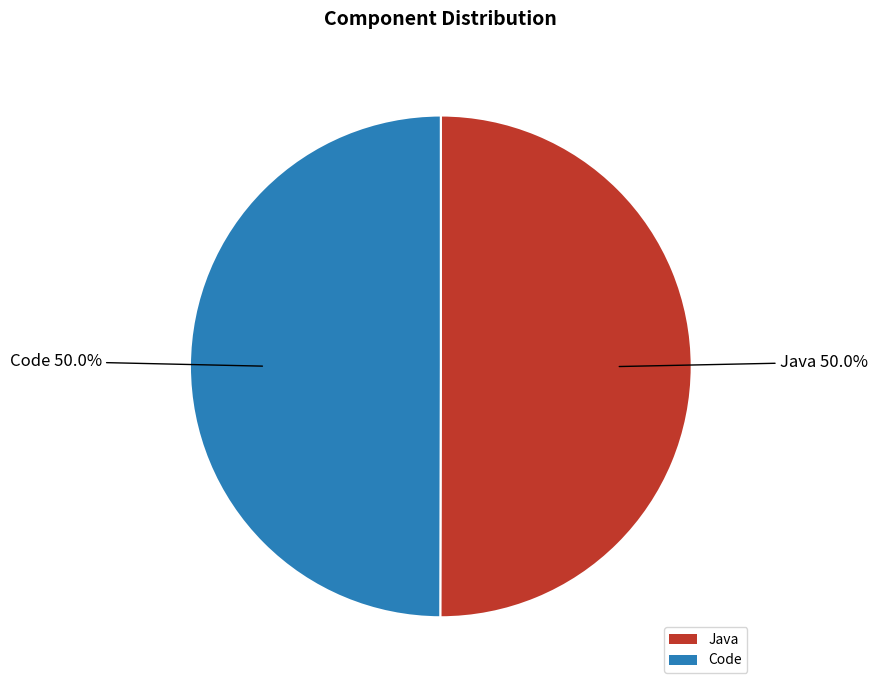

What percentage is the Code slice, to the nearest percent?

50%